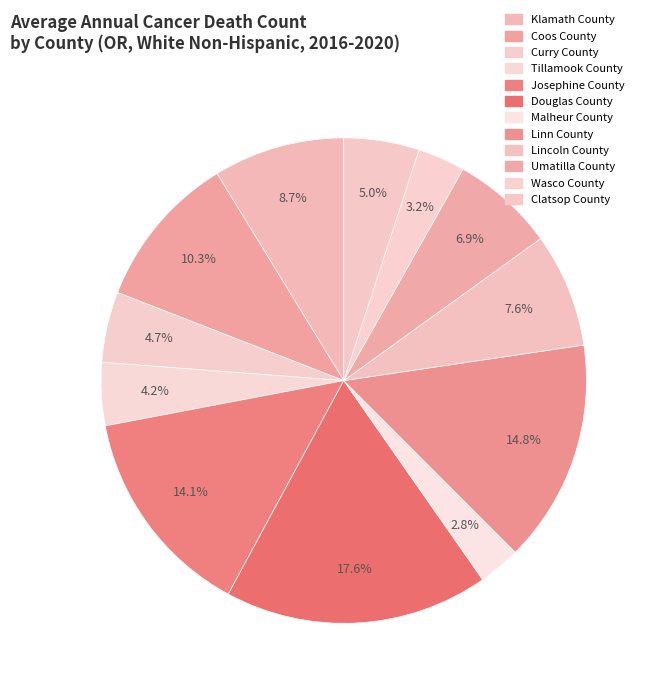

What portion of the pie excludes Curry County?

95.3%